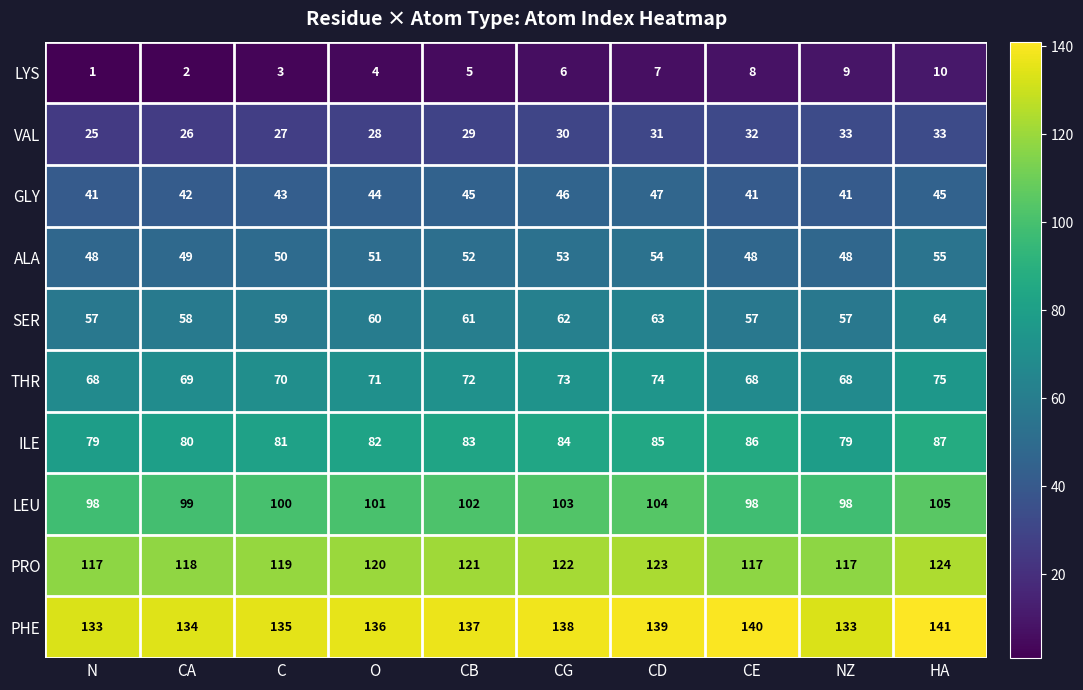

Rank the series by their maximum value, from lowest to highest.

LYS, VAL, GLY, ALA, SER, THR, ILE, LEU, PRO, PHE